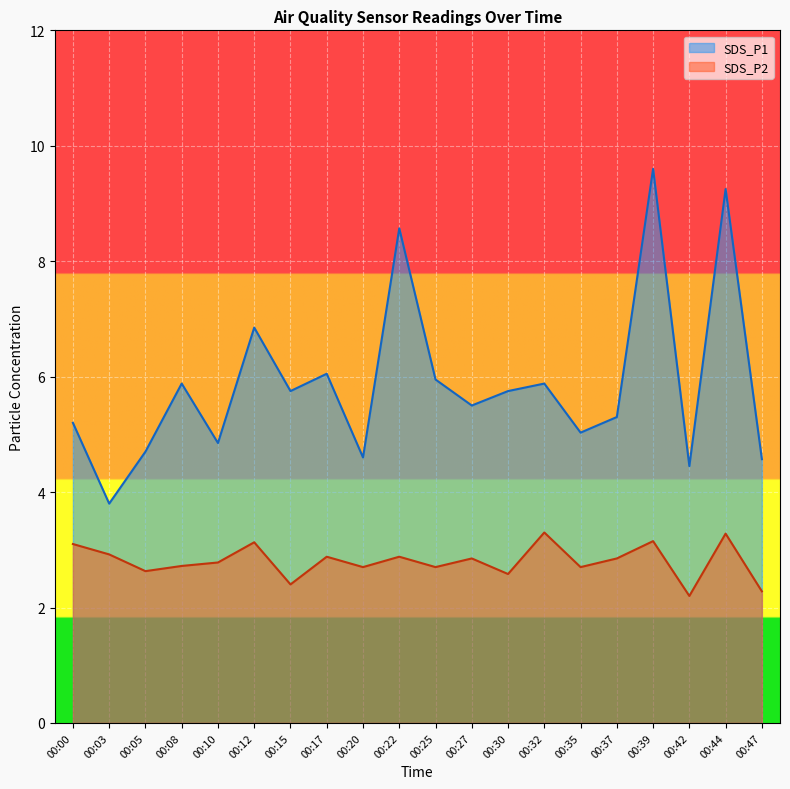

In SDS_P1, how many points are higher than both neighbors (excluding endpoints)?

7